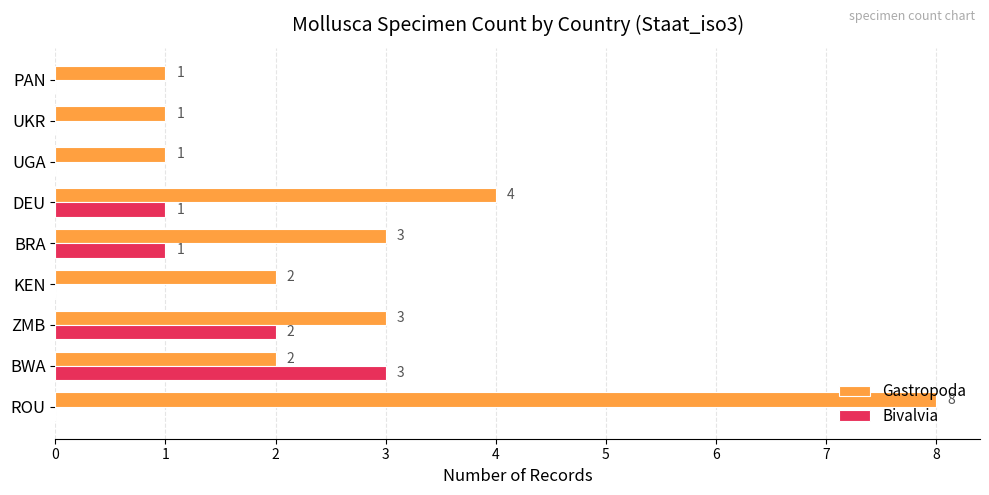

Is it true that Gastropoda equals 2 at UKR?

False